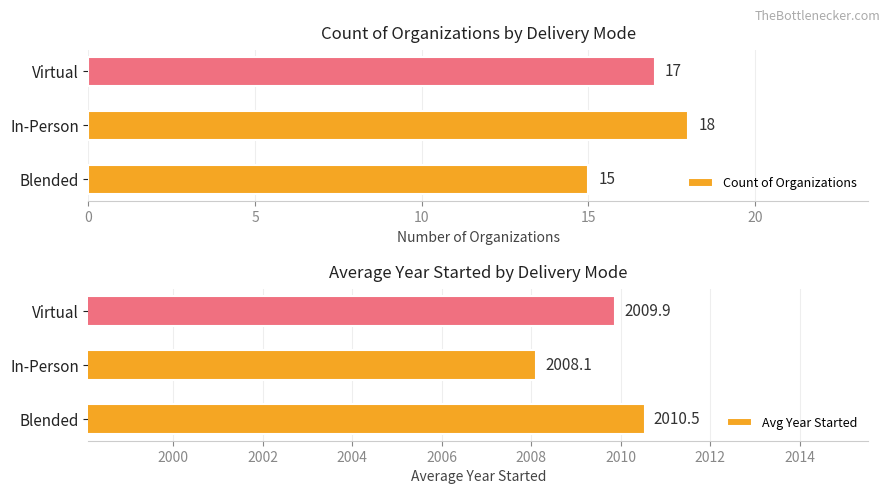

The Count of Organizations series shows 26.8 at In-Person. True or false?

False